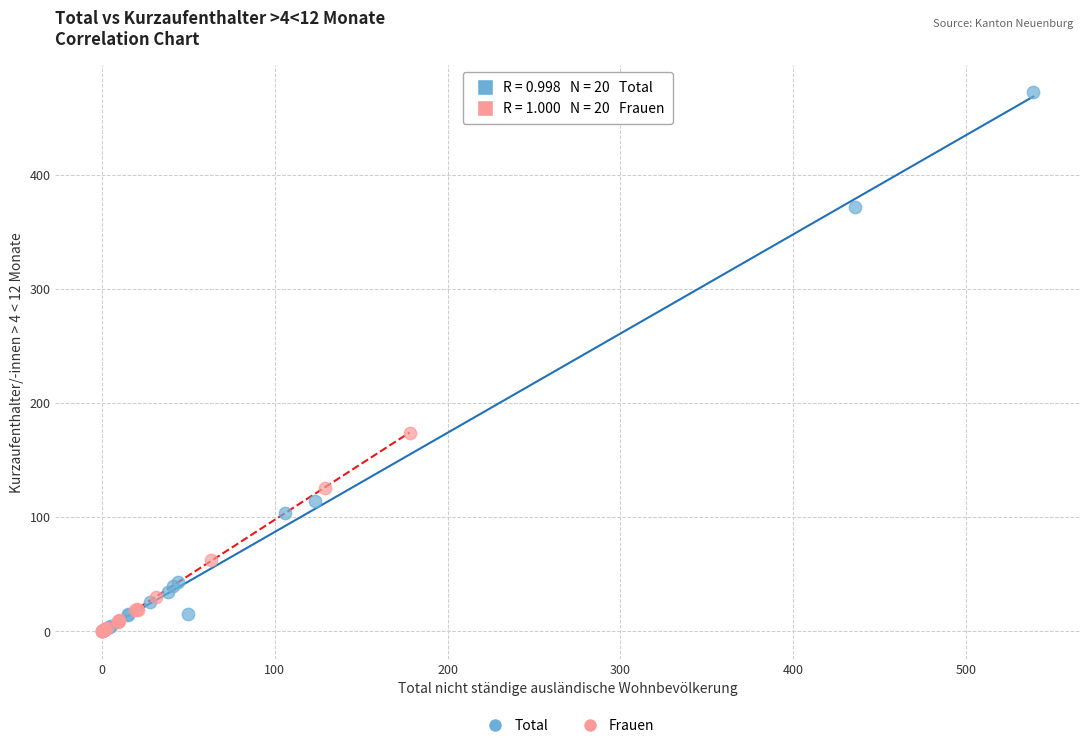

Which series reaches the maximum Y coordinate?

Total